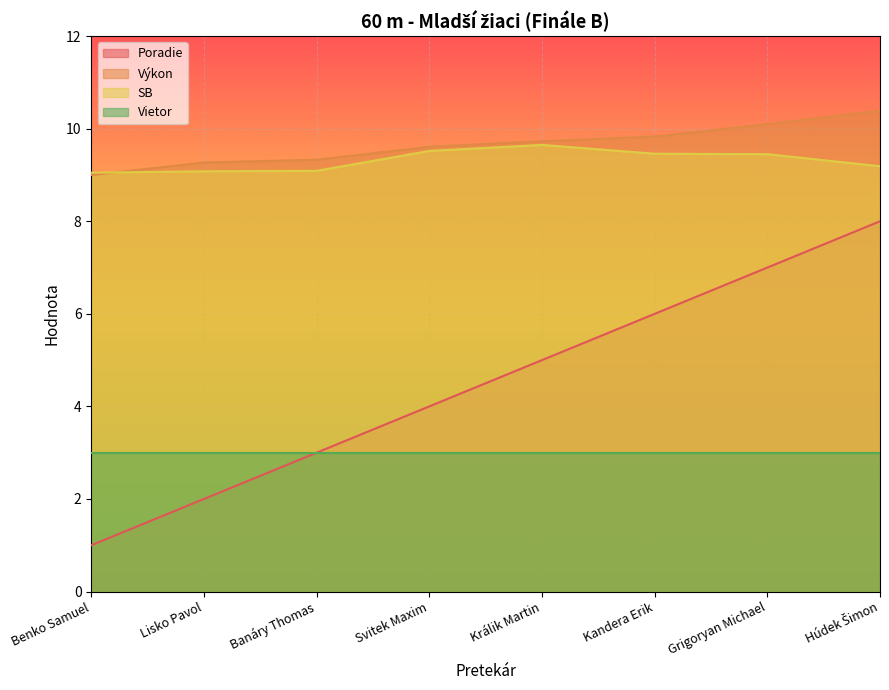

True or false: Poradie has a value of 3.0 at Banáry Thomas.

True